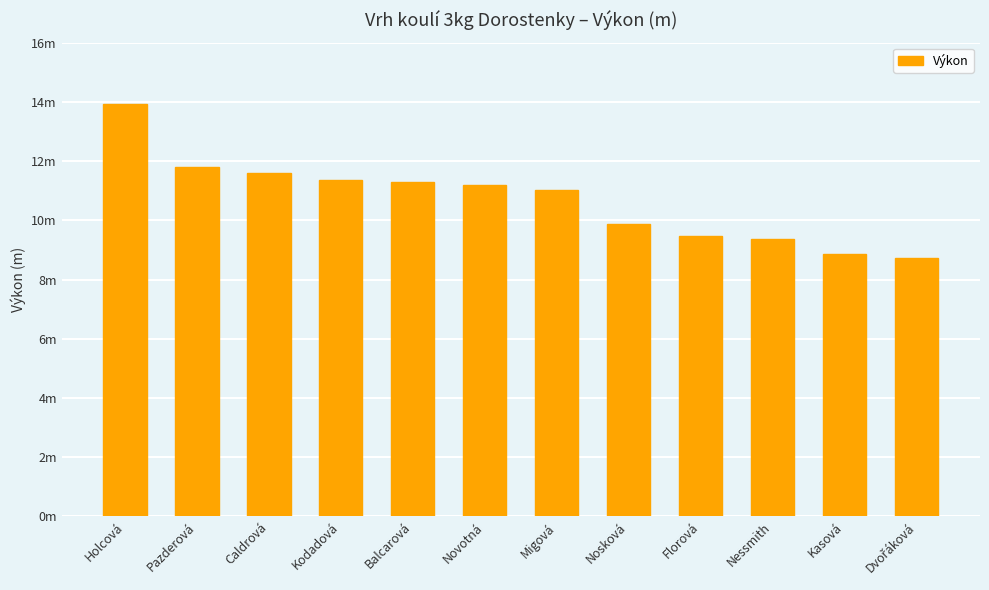

Which label corresponds to the smallest value in the chart?

Dvořáková